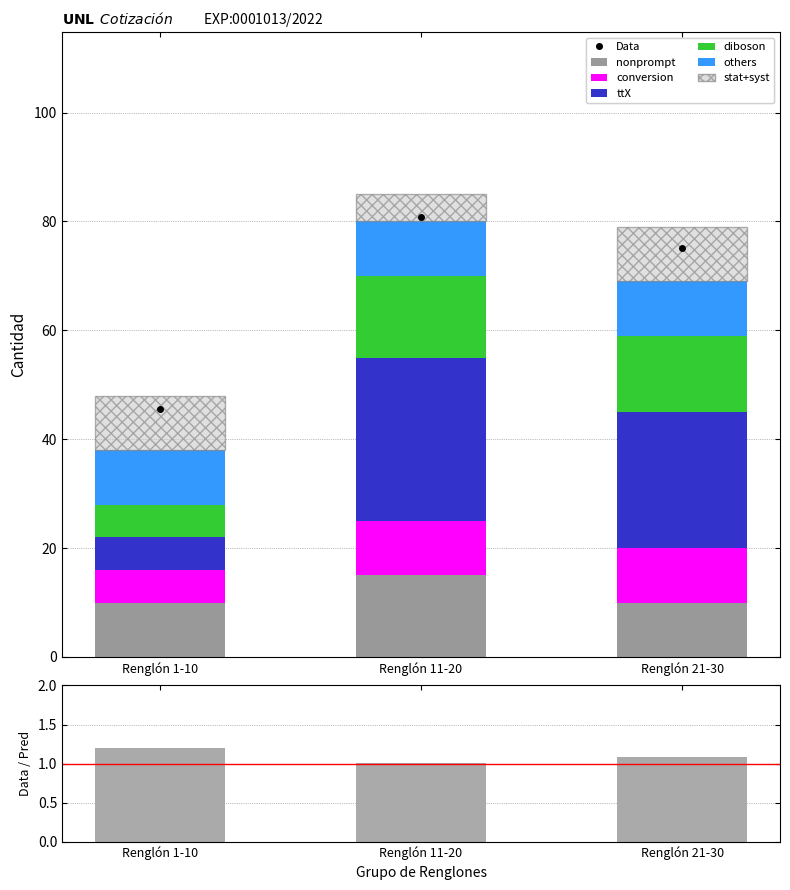

Reading left to right, list the values for the nonprompt series.

10	15	10